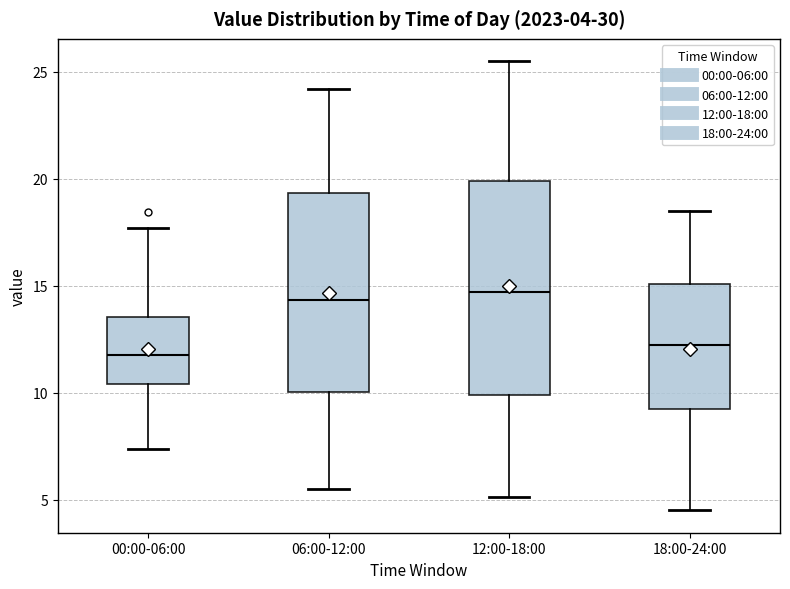

Which box is the tallest, from its lower edge to its upper edge?

12:00-18:00